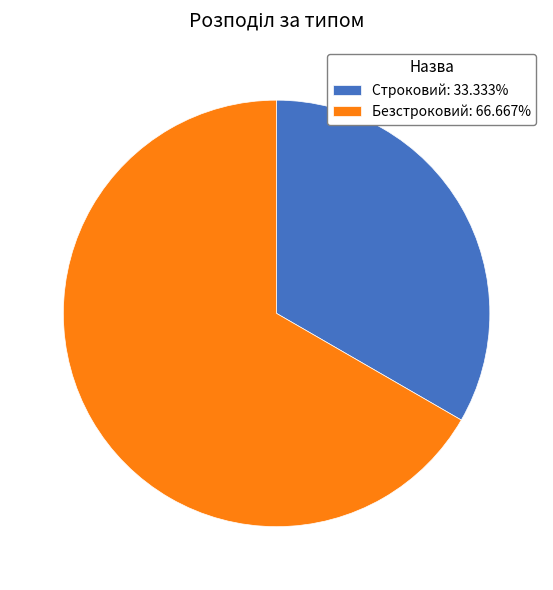

True or false: Безстроковий accounts for 55% of the total.

False